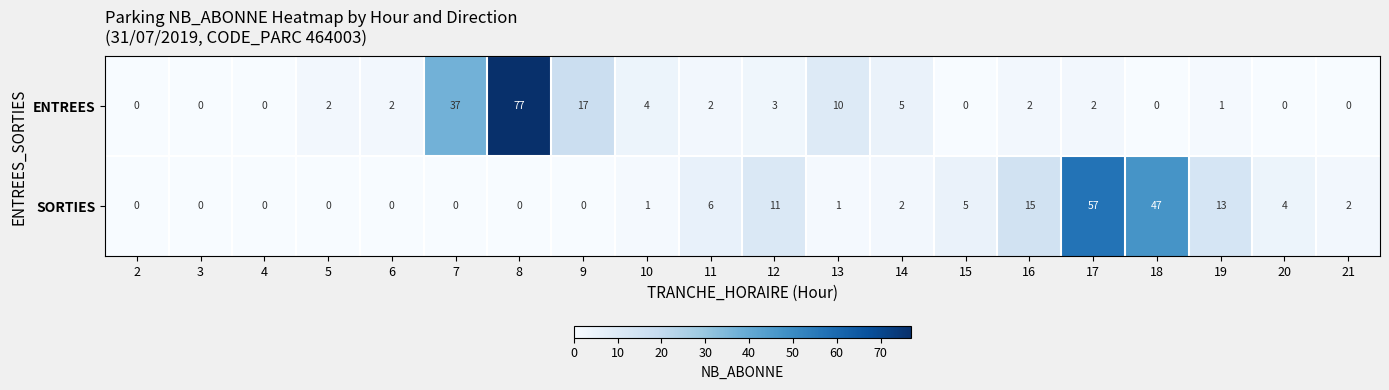

Which series changed the most between 12 and 13?

SORTIES